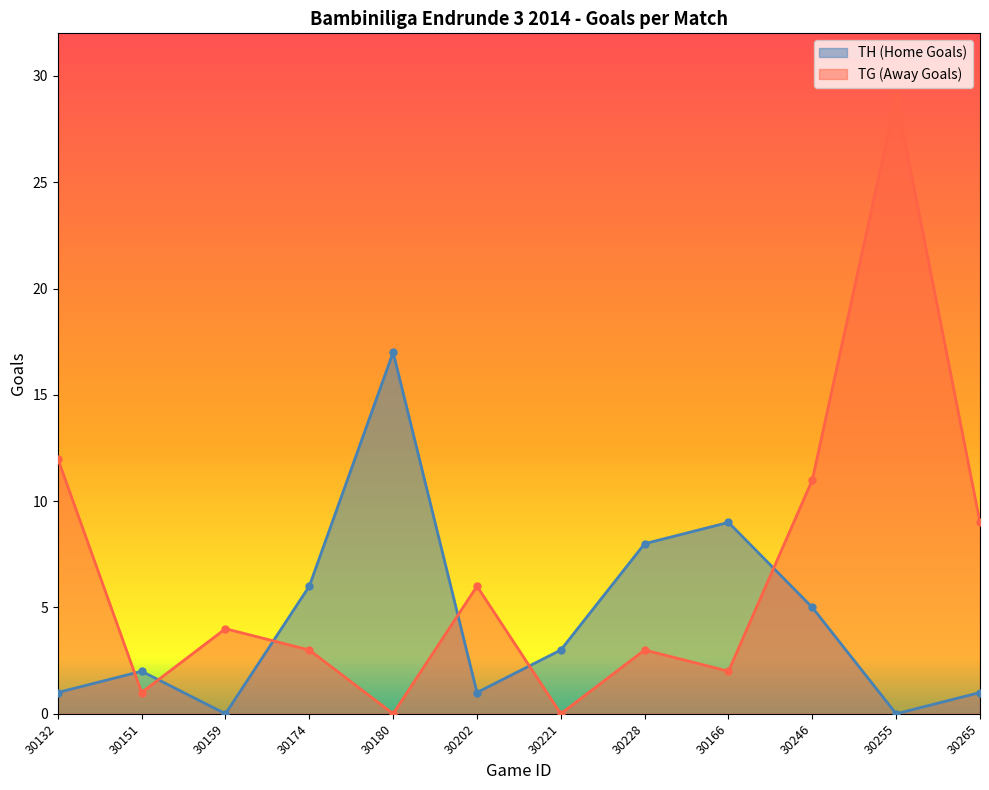

What is the sum of the TH (Home Goals) values at 30265 and 30228?

9